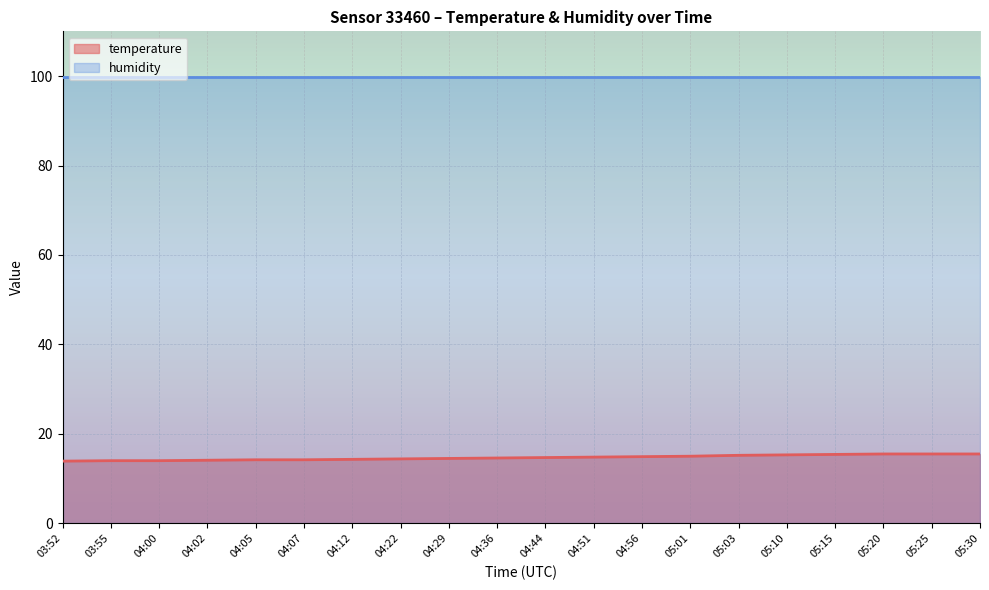

What is the maximum value shown in the chart?

99.9